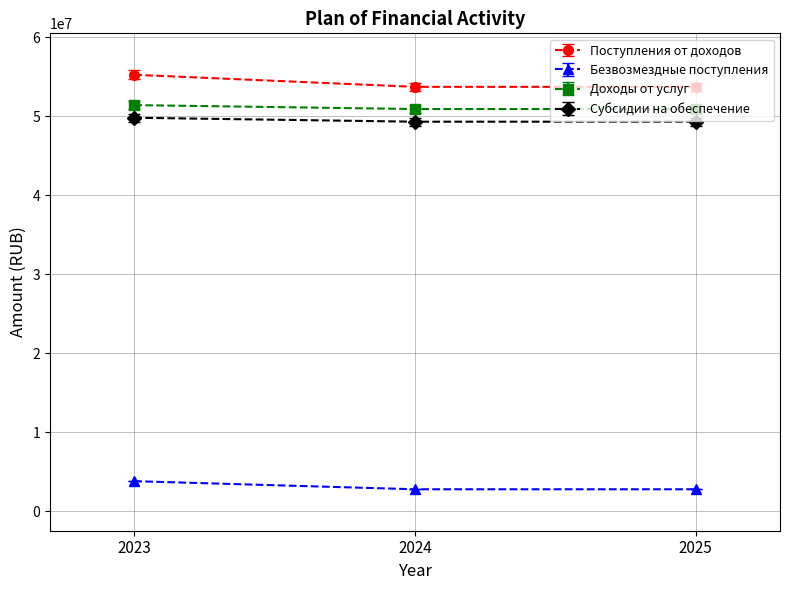

What is the spread (max minus min) of values at 2023?

51391570.0